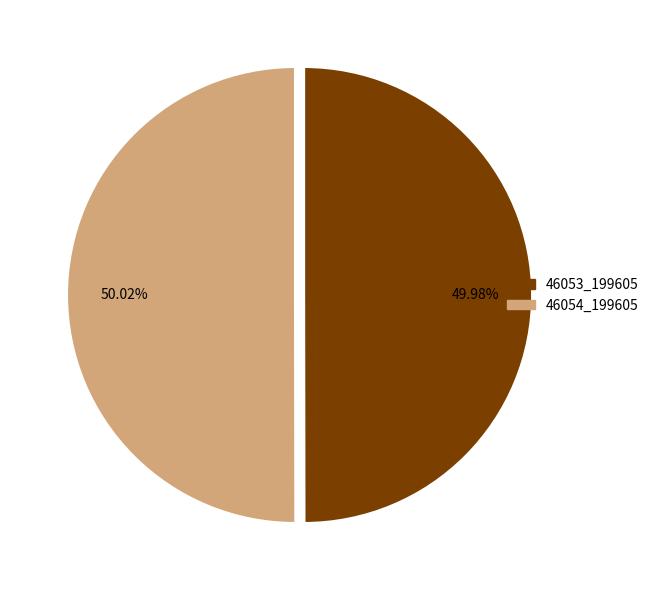

Is there a majority slice in this chart?

Yes